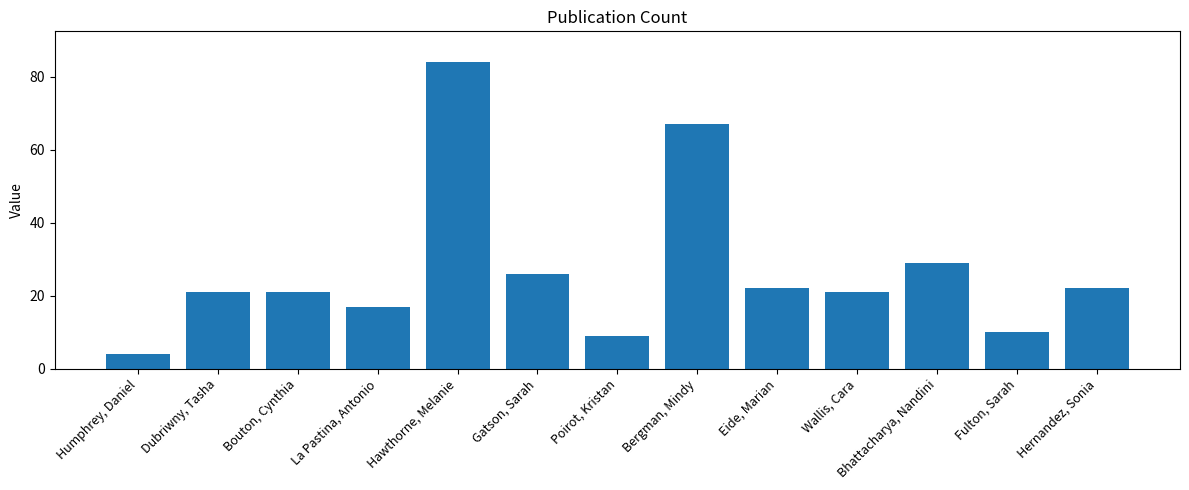

What is the minimum value shown in the chart?

4